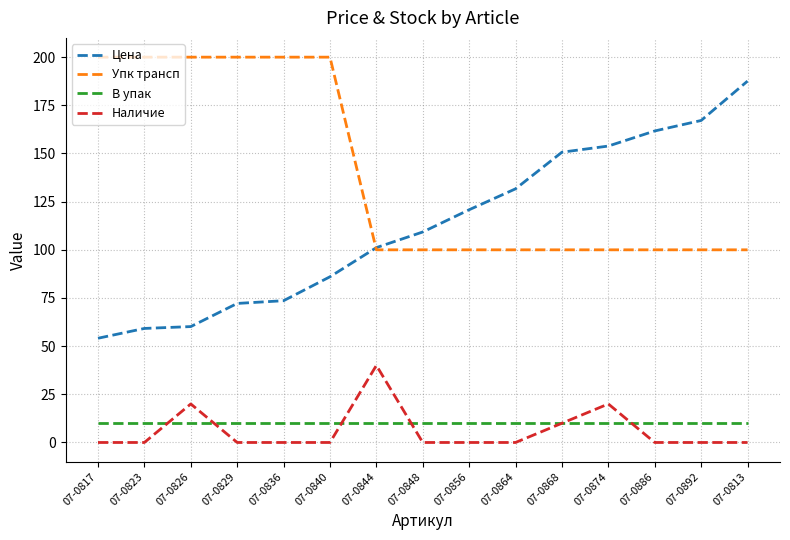

The value of Наличие at 07-0840 is 27.8. True or false?

False